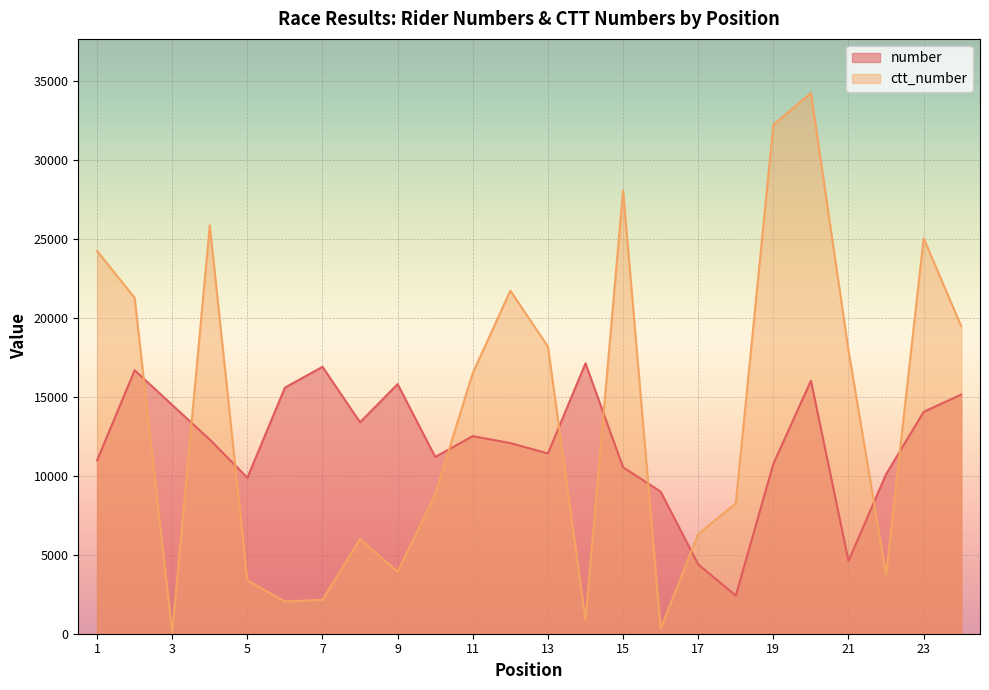

At which label does ctt_number first exceed 16523?

1